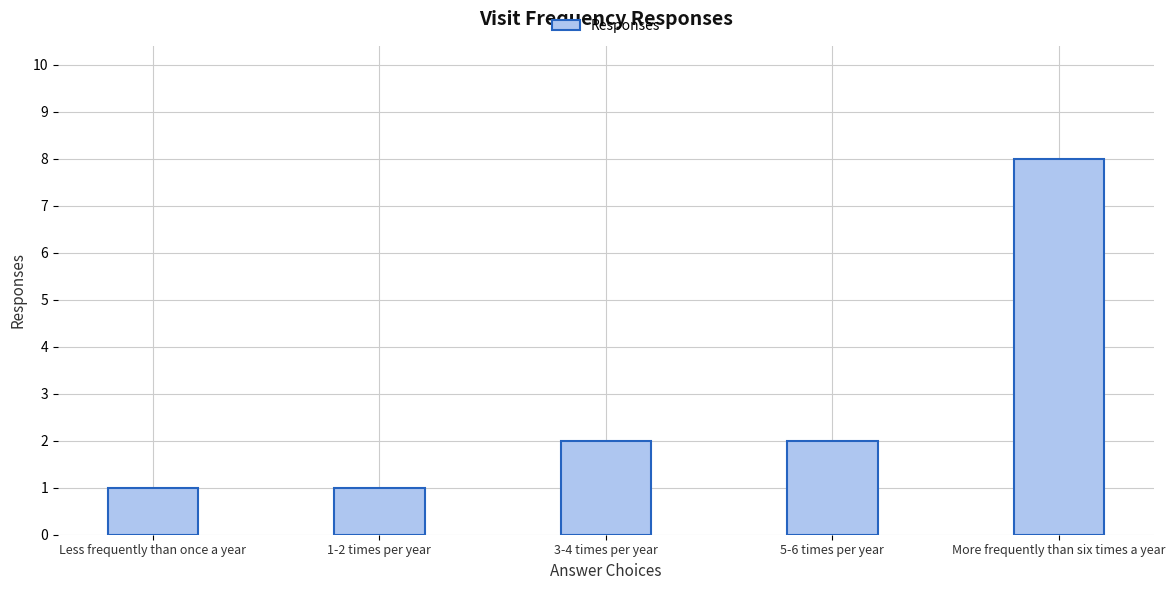

What is the sum of all values?

14